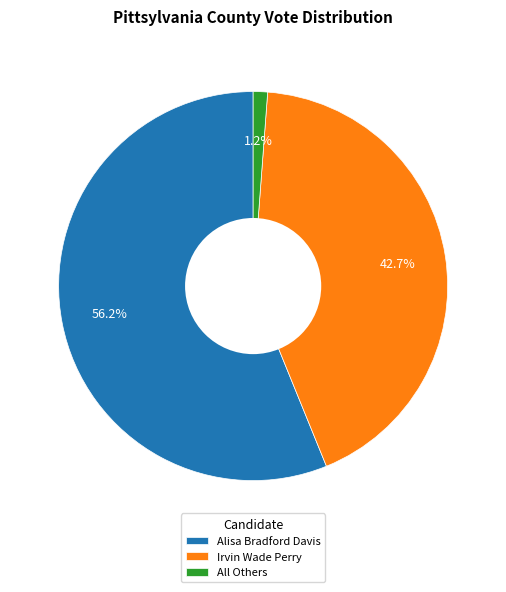

How many segments does this pie chart have?

3